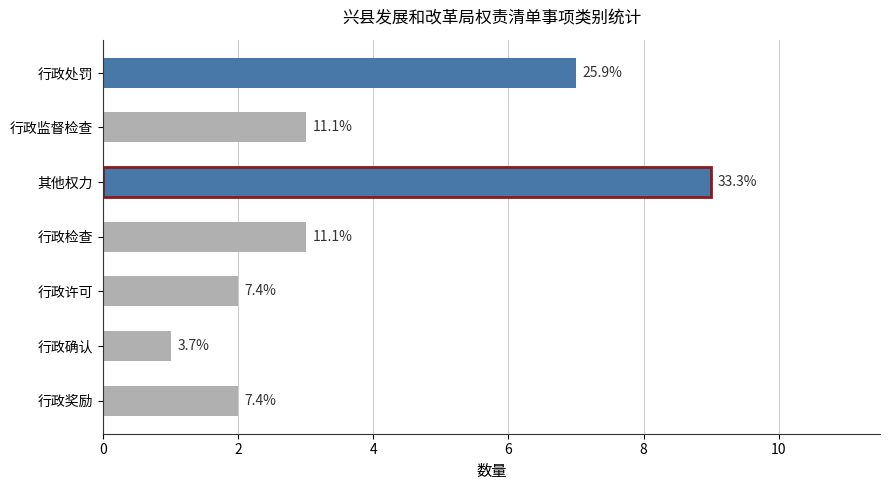

Are the bars horizontal?

Yes